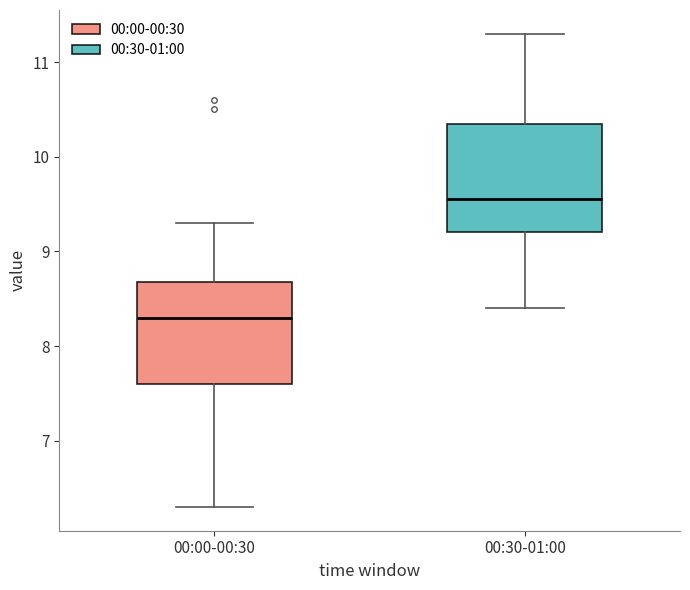

Reading left to right, read every box against the y-axis: the position of its median line, the range the box covers, and the ends of its whiskers. The values are not printed on the chart, so give them approximately, as read against the axis.

00:00-00:30: median 8.3, box 7.6 to 8.7, whiskers 6.3 to 9.3
00:30-01:00: median 9.6, box 9.2 to 10.4, whiskers 8.4 to 11.3